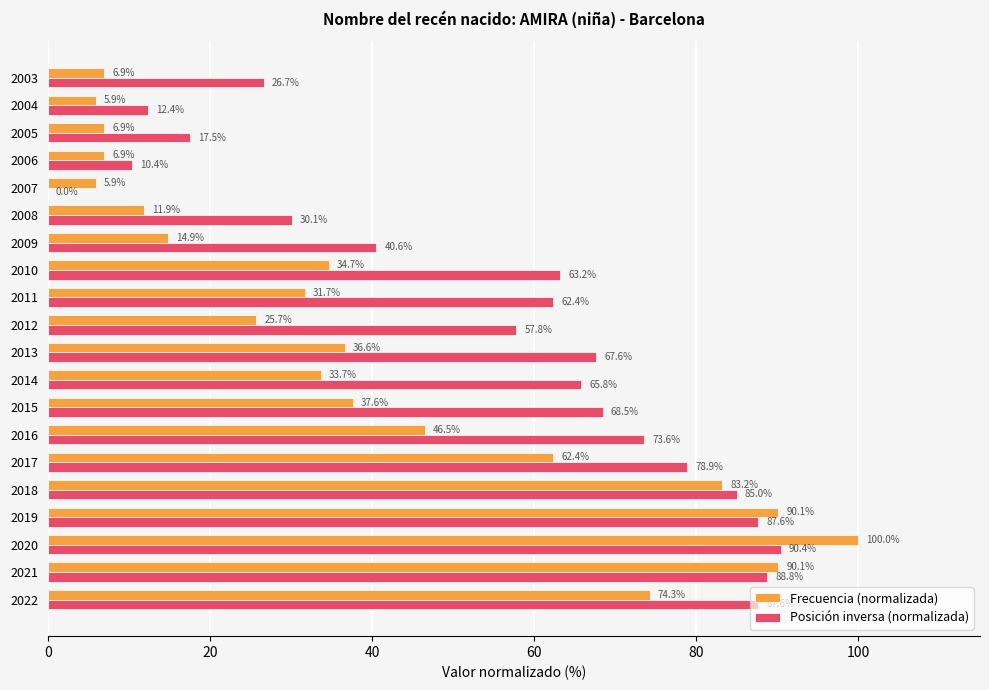

The value of Frecuencia (normalizada) at 2016 is 70.6. True or false?

False